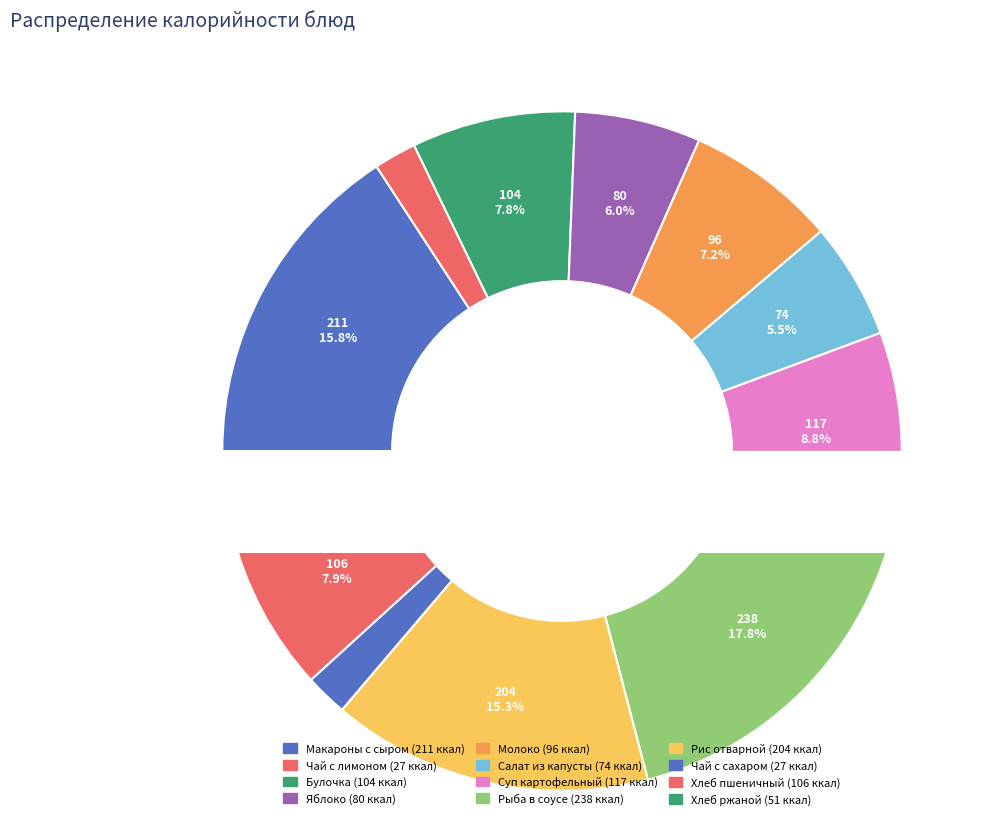

What percentage is the Чай с лимоном и сахаром slice, to the nearest percent?

2%